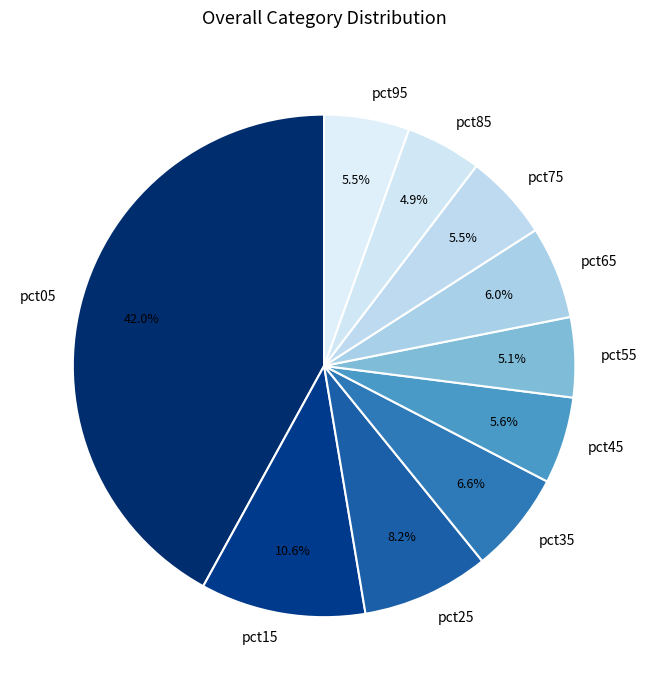

Which category has the biggest portion of the pie?

pct05